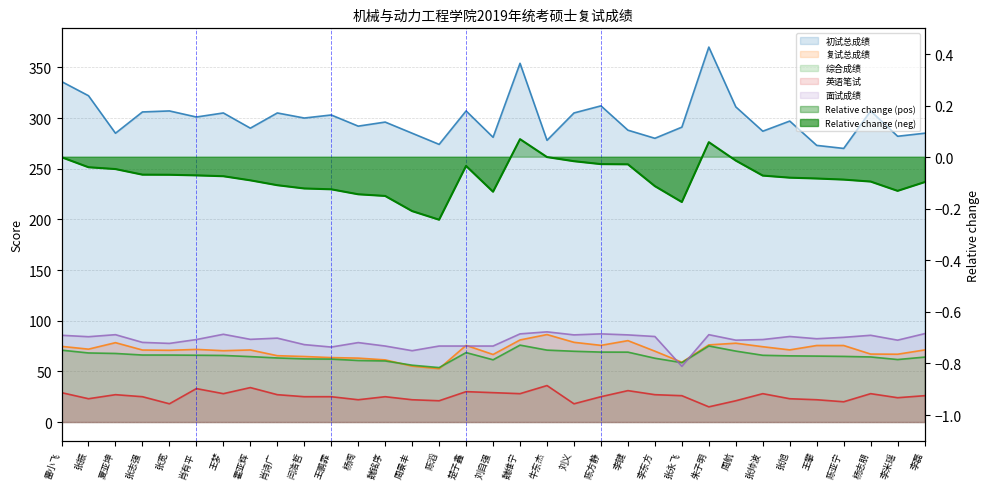

Read the 英语笔试 value at 牛东杰.

36.0